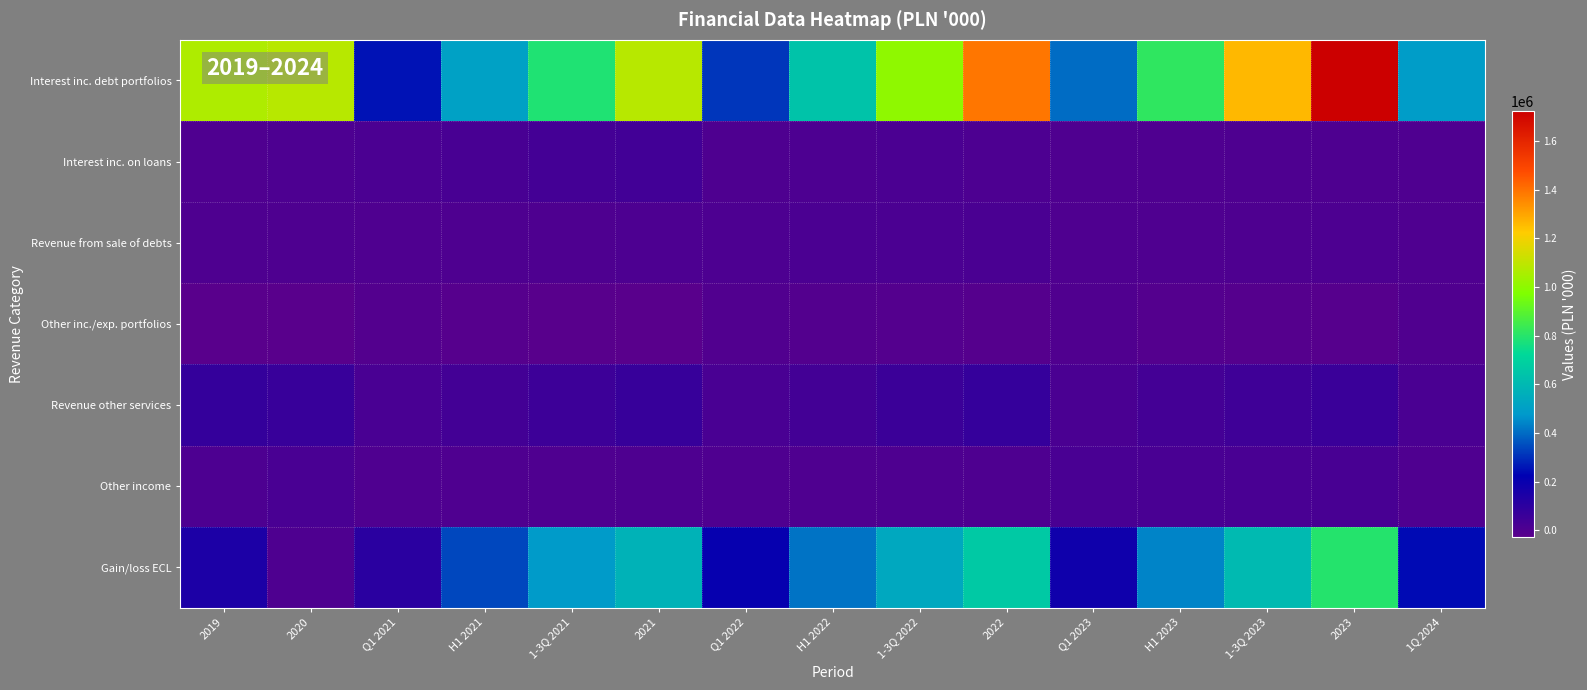

Reading left to right, list all the values displayed in this chart.

Interest inc. debt portfolios: 2019=1064327.0	2020=1083412.0	Q1 2021=256339.0	H1 2021=508910.8	1-3Q 2021=786397.8	2021=1081638.0	Q1 2022=311890.0	H1 2022=640650.1	1-3Q 2022=1005263.0	2022=1390066.0	Q1 2023=402725.0	H1 2023=815250.8	1-3Q 2023=1261301.0	2023=1723731.1	1Q 2024=490848.0
Interest inc. on loans: 2019=0.0	2020=6831.0	Q1 2021=10700.3	H1 2021=22944.6	1-3Q 2021=31302.8	2021=40243.0	Q1 2022=4412.8	H1 2022=7817.7	1-3Q 2022=10422.0	2022=10129.0	Q1 2023=1495.0	H1 2023=2707.4	1-3Q 2023=3691.0	2023=4529.0	1Q 2024=669.0
Revenue from sale of debts: 2019=4408.0	2020=4130.0	Q1 2021=2052.0	H1 2021=3774.0	1-3Q 2021=5077.0	2021=9552.0	Q1 2022=7414.8	H1 2022=11625.6	1-3Q 2022=12903.0	2022=13662.0	Q1 2023=1263.0	H1 2023=2506.0	1-3Q 2023=6090.0	2023=7305.0	1Q 2024=1459.0
Other inc./exp. portfolios: 2019=-27404.0	2020=-27114.0	Q1 2021=-9443.0	H1 2021=-17337.0	1-3Q 2021=-22003.0	2021=-26094.0	Q1 2022=-4918.0	H1 2022=-7243.0	1-3Q 2022=-11174.0	2022=-16530.0	Q1 2023=-3226.0	H1 2023=-10538.0	1-3Q 2023=-15776.0	2023=-19666.0	1Q 2024=-2322.0
Revenue other services: 2019=76539.0	2020=66422.0	Q1 2021=17084.9	H1 2021=34355.2	1-3Q 2021=52323.8	2021=70783.0	Q1 2022=18489.3	H1 2022=37145.5	1-3Q 2022=55078.2	2022=74372.0	Q1 2023=16744.0	H1 2023=32904.8	1-3Q 2023=45447.9	2023=59221.1	1Q 2024=15292.0
Other income: 2019=8687.0	2020=19792.0	Q1 2021=813.0	H1 2021=1429.8	1-3Q 2021=2030.0	2021=4766.0	Q1 2022=937.0	H1 2022=2097.0	1-3Q 2022=3747.0	2022=6557.0	Q1 2023=17966.0	H1 2023=18478.0	1-3Q 2023=19049.0	2023=21614.0	1Q 2024=1523.0
Gain/loss ECL: 2019=146300.0	2020=6143.0	Q1 2021=104330.1	H1 2021=339723.1	1-3Q 2021=485279.5	2021=573364.0	Q1 2022=207074.2	H1 2022=410592.0	1-3Q 2022=534157.0	2022=664135.0	Q1 2023=178275.0	H1 2023=438647.2	1-3Q 2023=603270.1	2023=795844.8	1Q 2024=240872.0